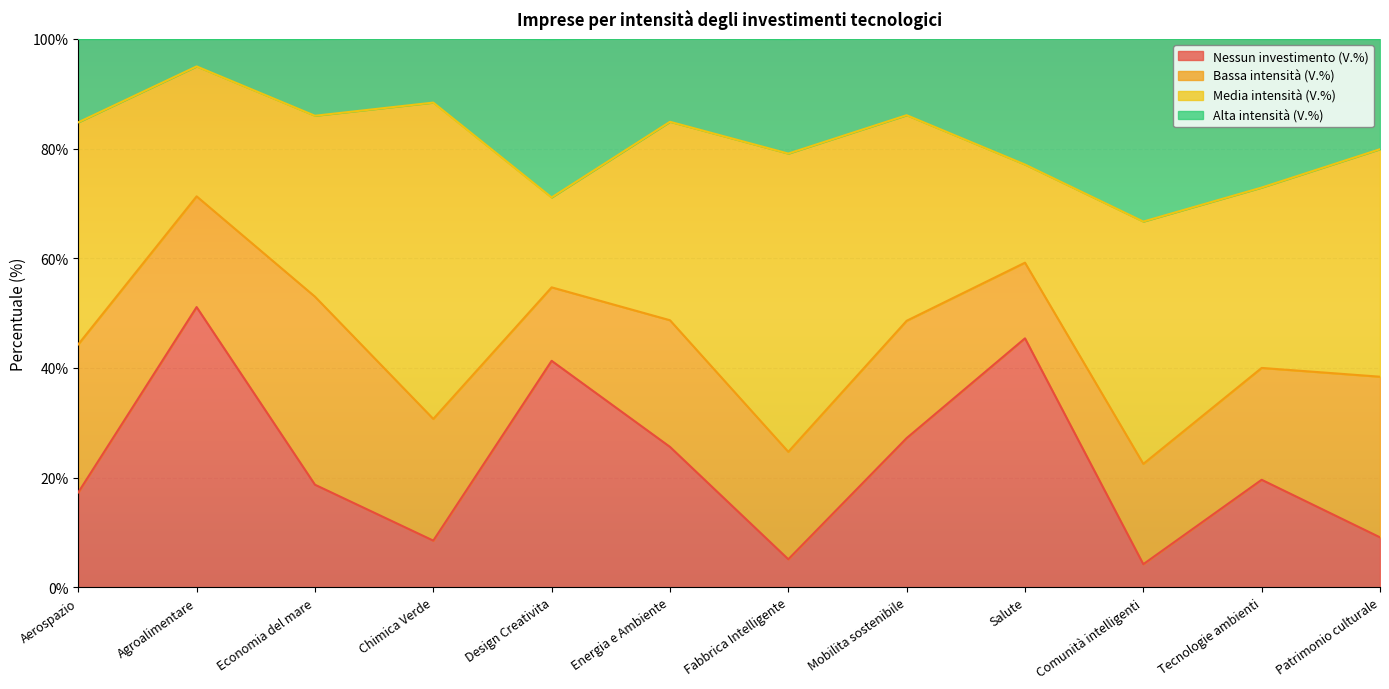

At which category is the sum across all series the highest?

Agroalimentare